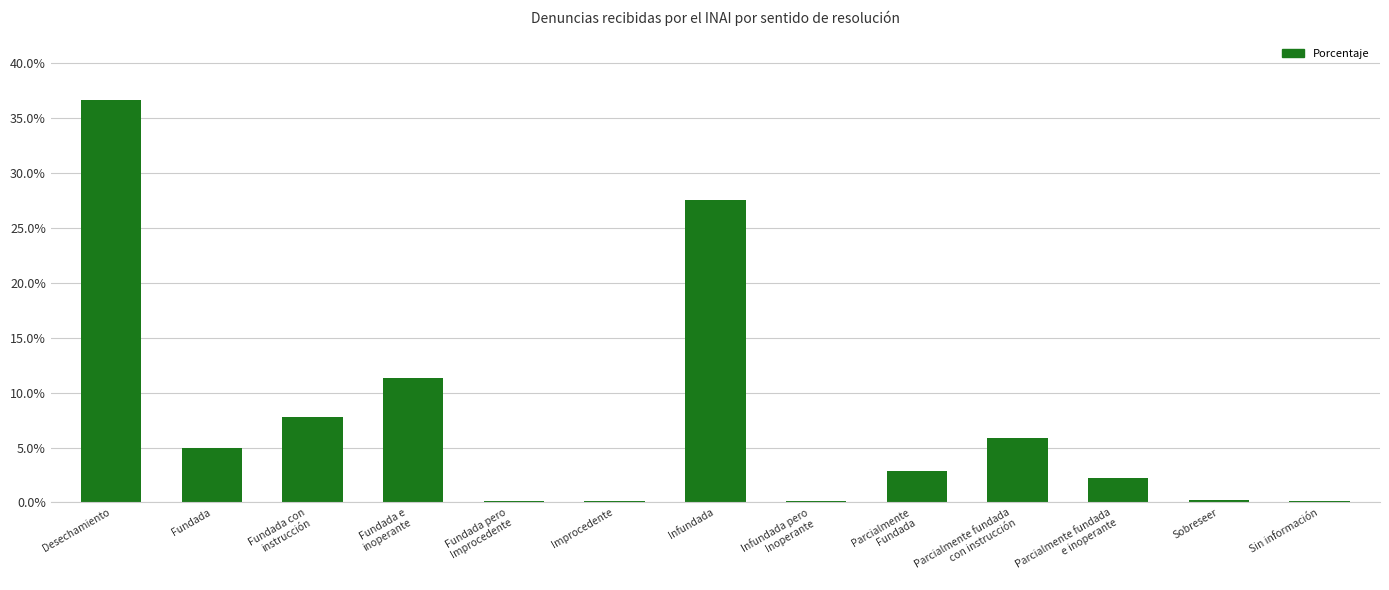

The value at Sobreseer is 0.3. True or false?

True